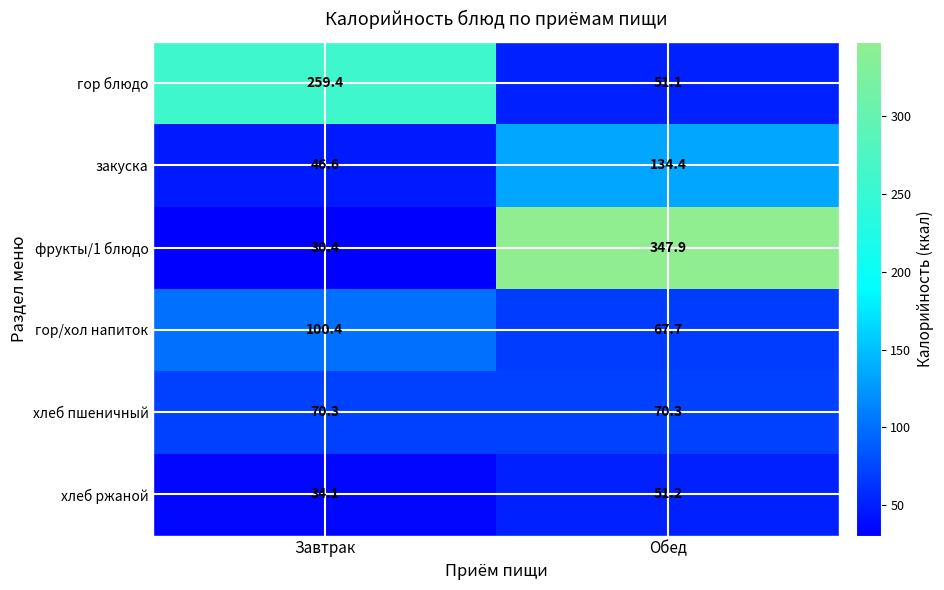

What is the total value across all series at Завтрак?

541.2